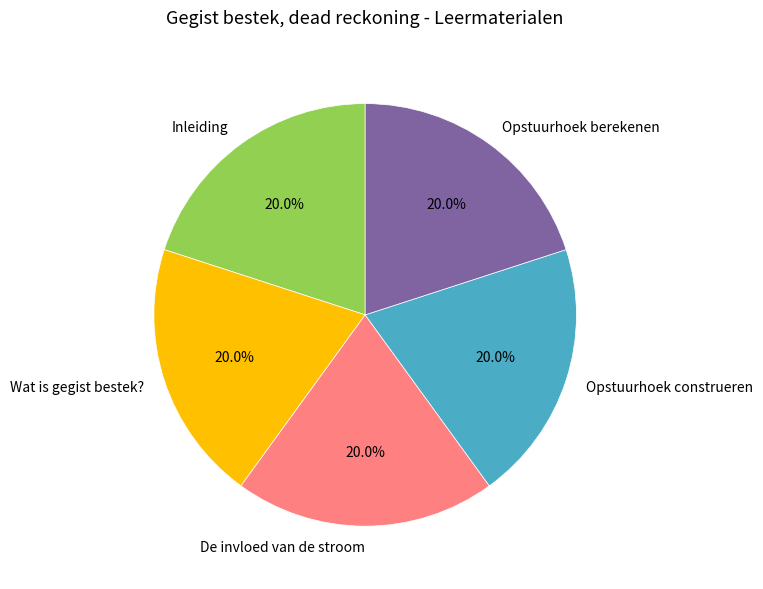

To the nearest percent, what portion does Opstuurhoek construeren represent?

20%